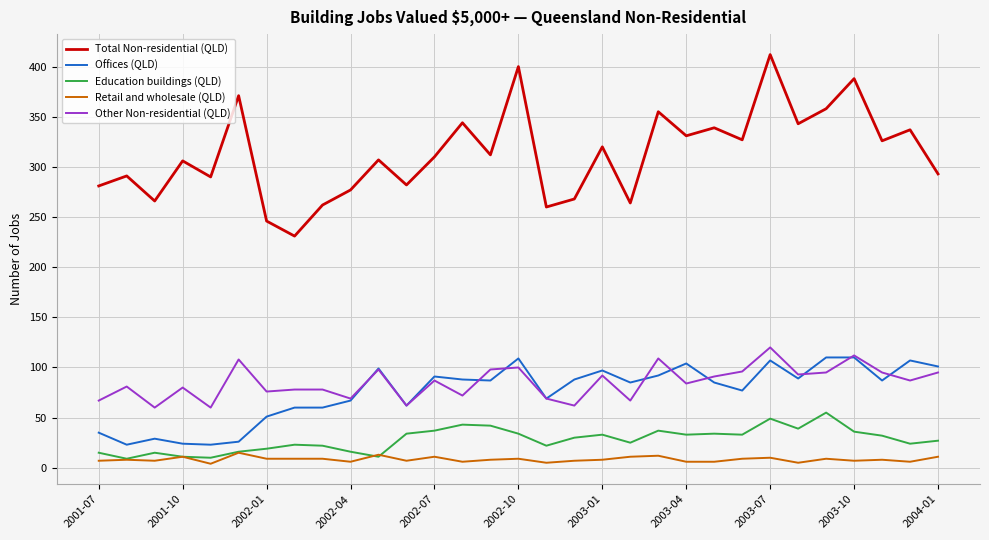

Which series has the largest total across all categories?

Total Non-residential (QLD)